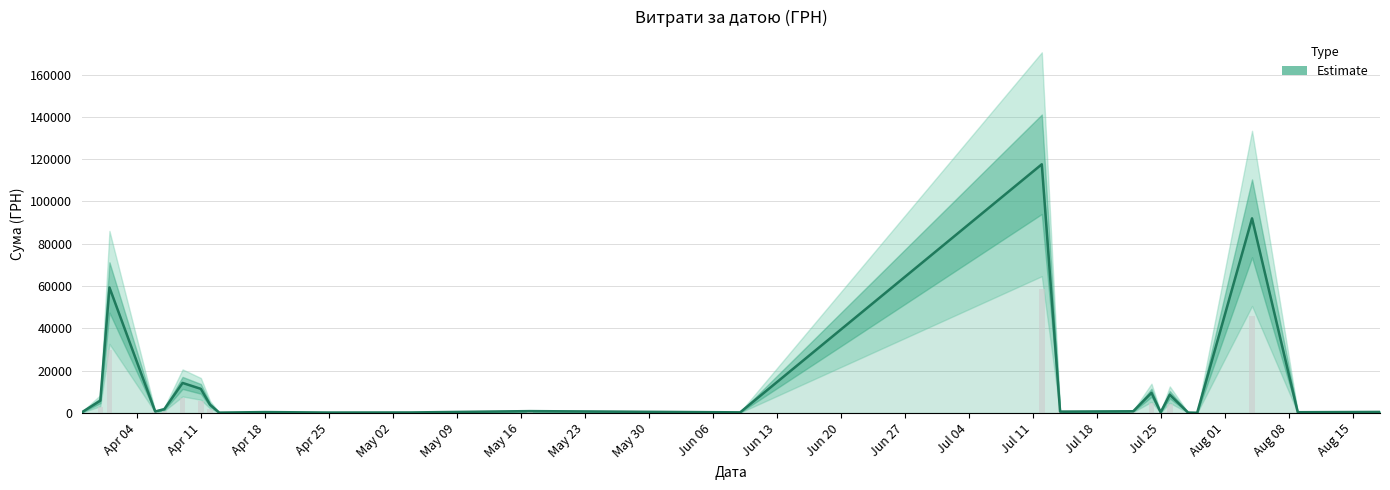

Reading left to right, extract all data points from this chart.

395.7	5822.7	59348.8	714.6	1794.0	14206.4	11403.0	3930.3	173.9	425.8	215.5	252.8	881.4	300.0	117568.8	644.8	805.0	9543.3	323.2	8661.0	199.0	97.8	91998.9	361.8	496.0